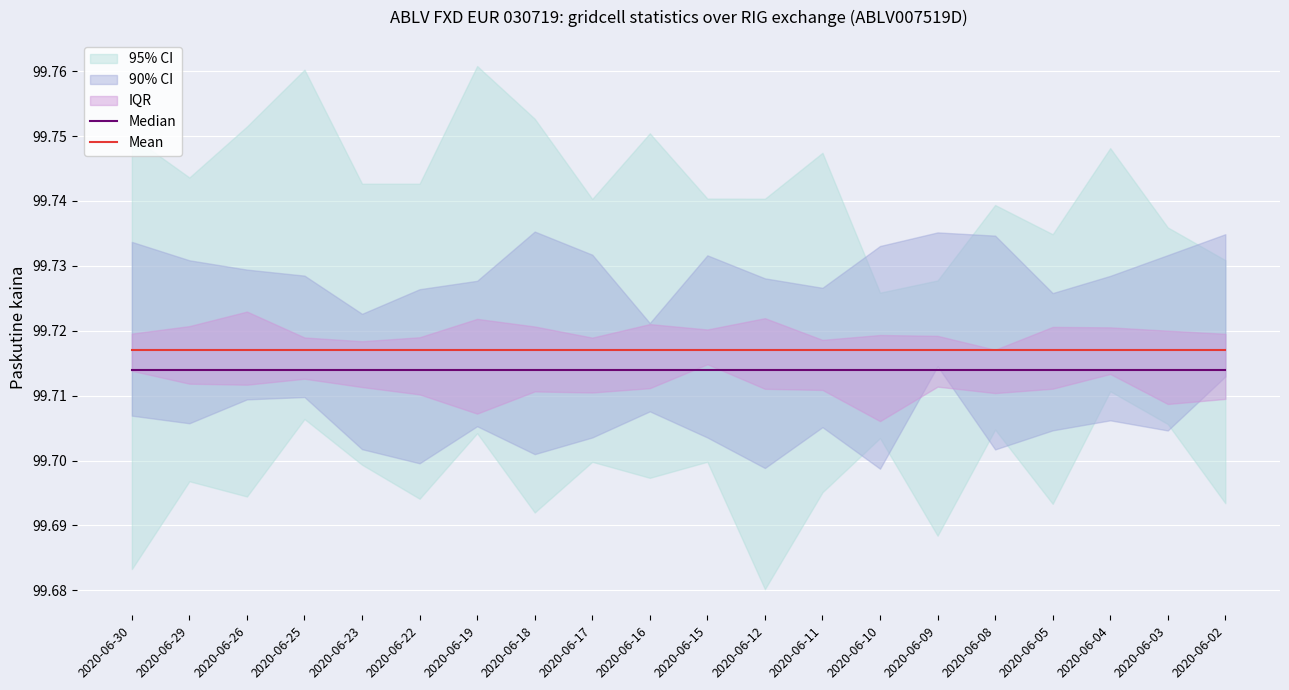

Is it true that Mean equals 63.0 at 2020-06-05?

False